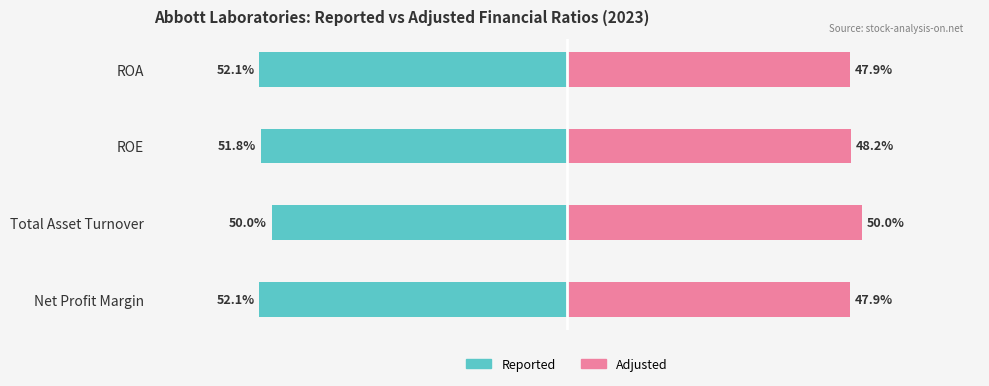

What is the value of the Reported bar at the 1st from the left?

-52.1